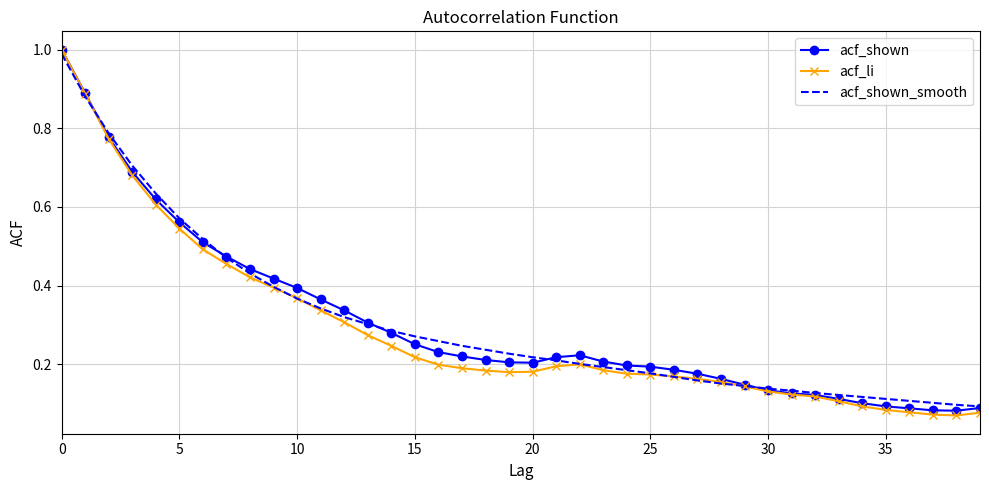

Which series has the largest range (max minus min)?

acf_li